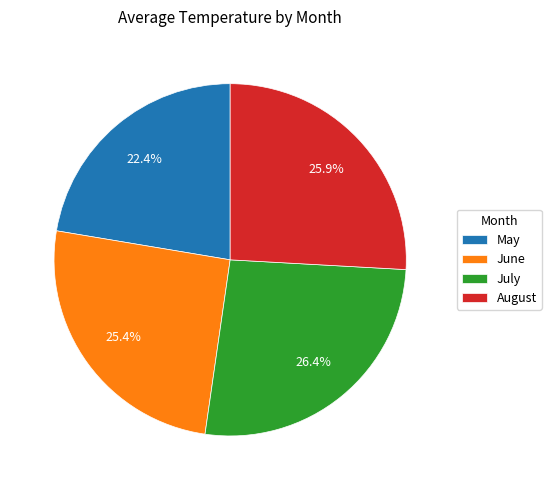

Rank the categories by value from highest to lowest.

July, August, June, May